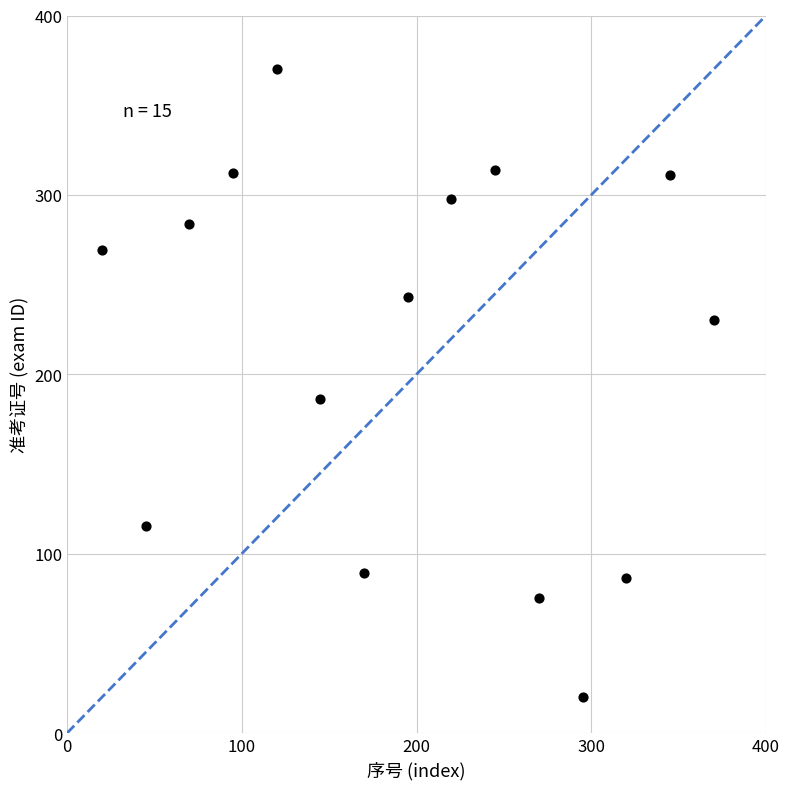

What Y value in the scatter plot is closest to 195?

186.3